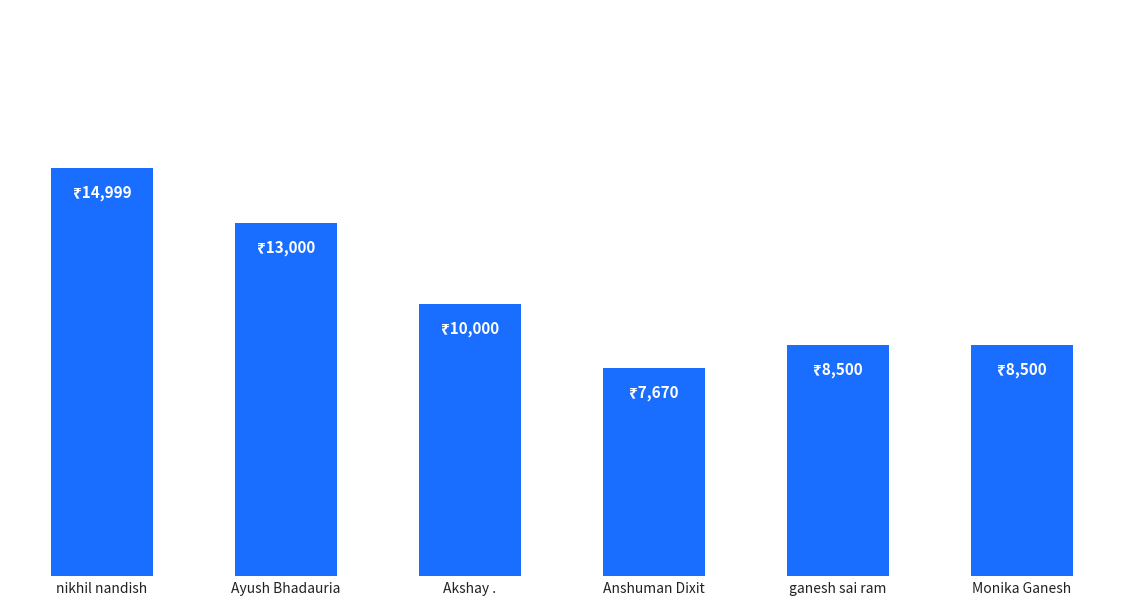

List the labels in order of value, largest first.

nikhil nandish, Ayush Bhadauria, Akshay ., ganesh sai ram, Monika Ganesh, Anshuman Dixit